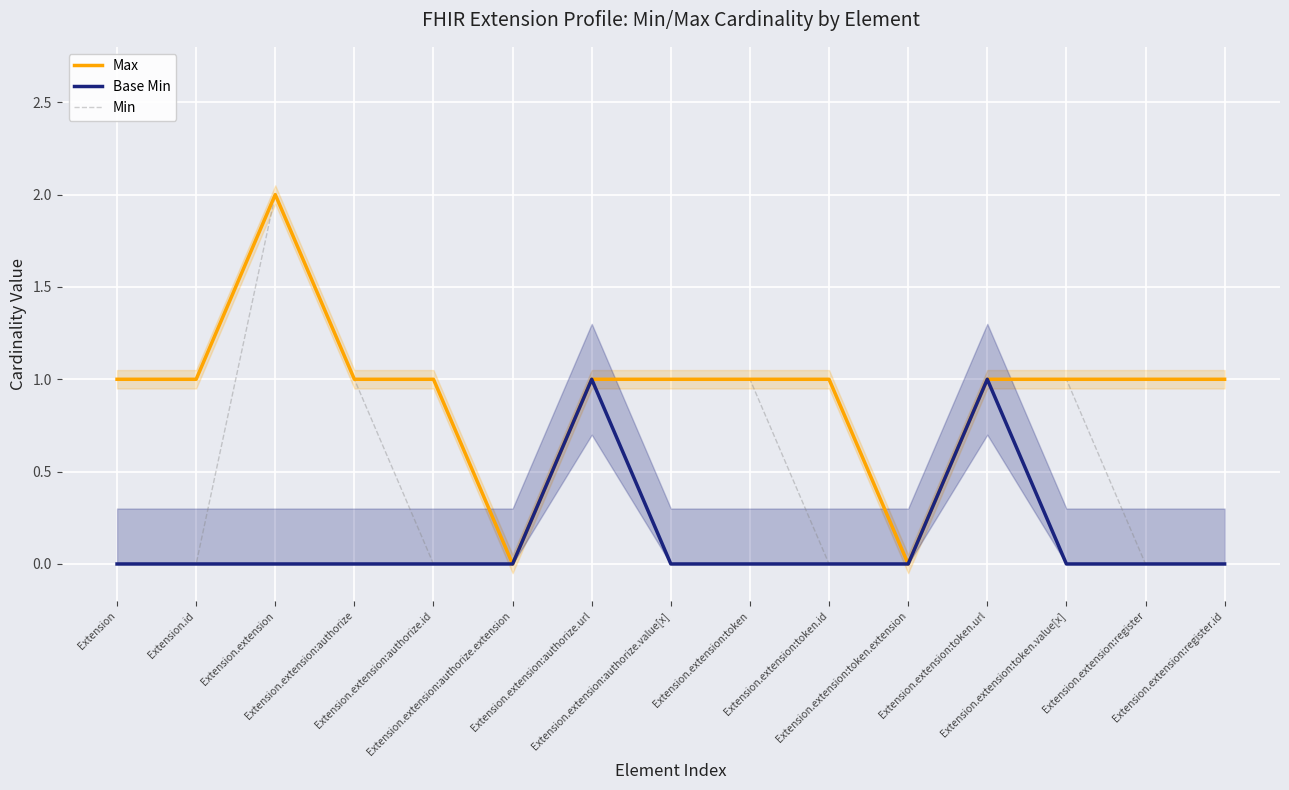

Rank the series at Extension.extension:register from lowest to highest value.

Base Min, Min, Max